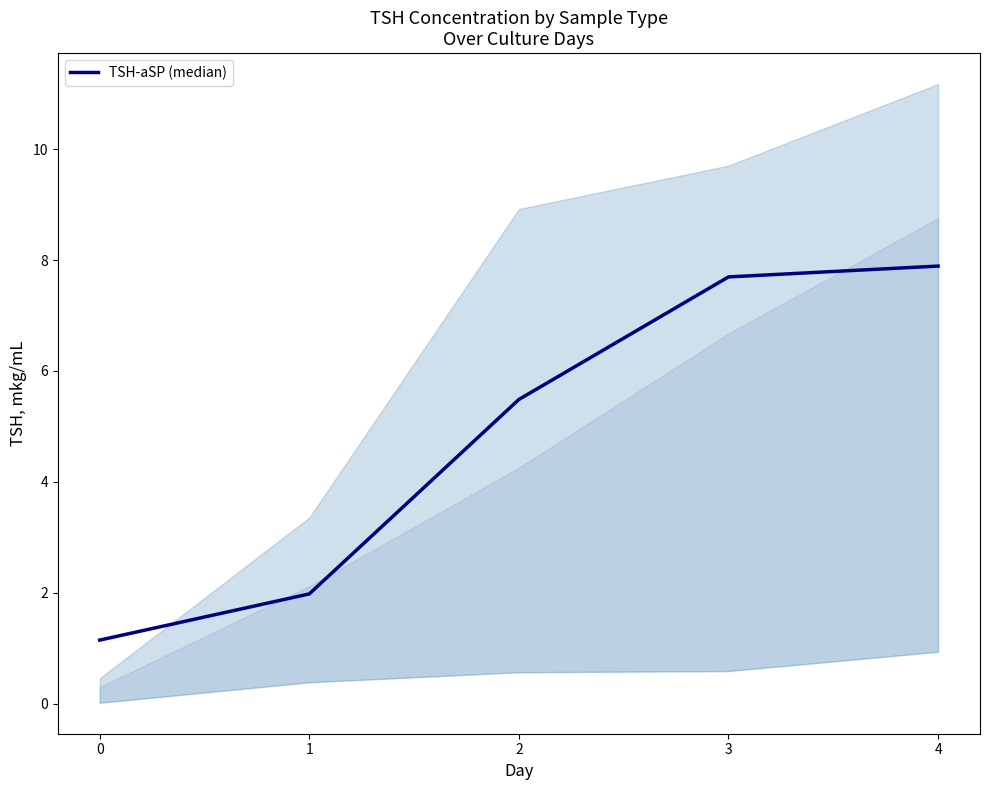

What is the difference between the maximum and second lowest values?

5.9